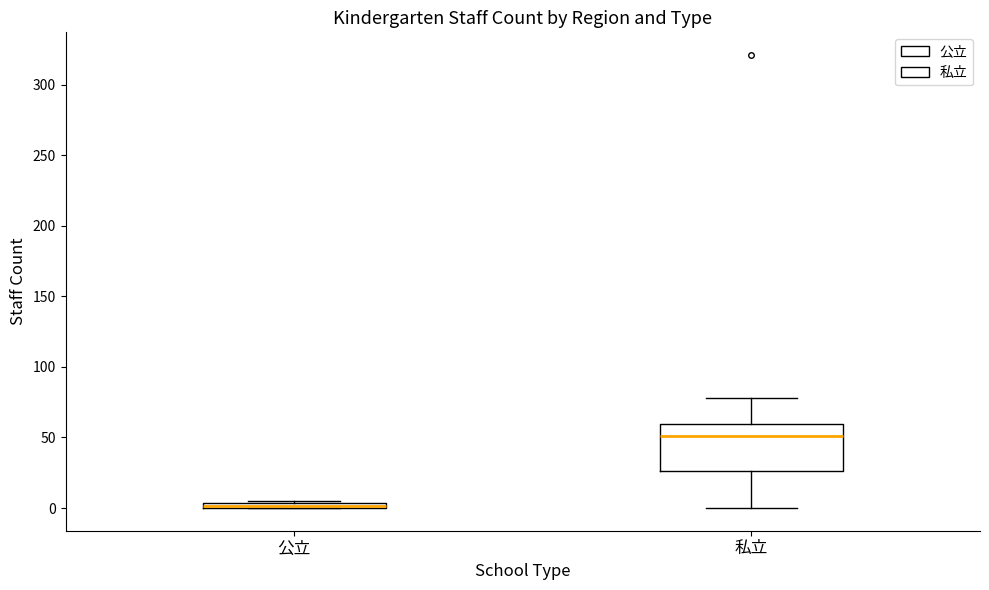

Where does the lower whisker of the box for 私立 end on the y-axis? The values are not printed on the chart, so give them approximately, as read against the axis.

0